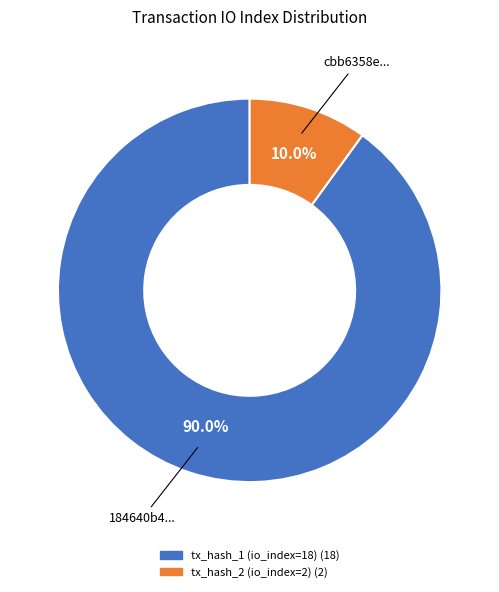

What is the ratio of the value at tx_hash_1 (io_index=18) to the value at tx_hash_2 (io_index=2)?

9.0